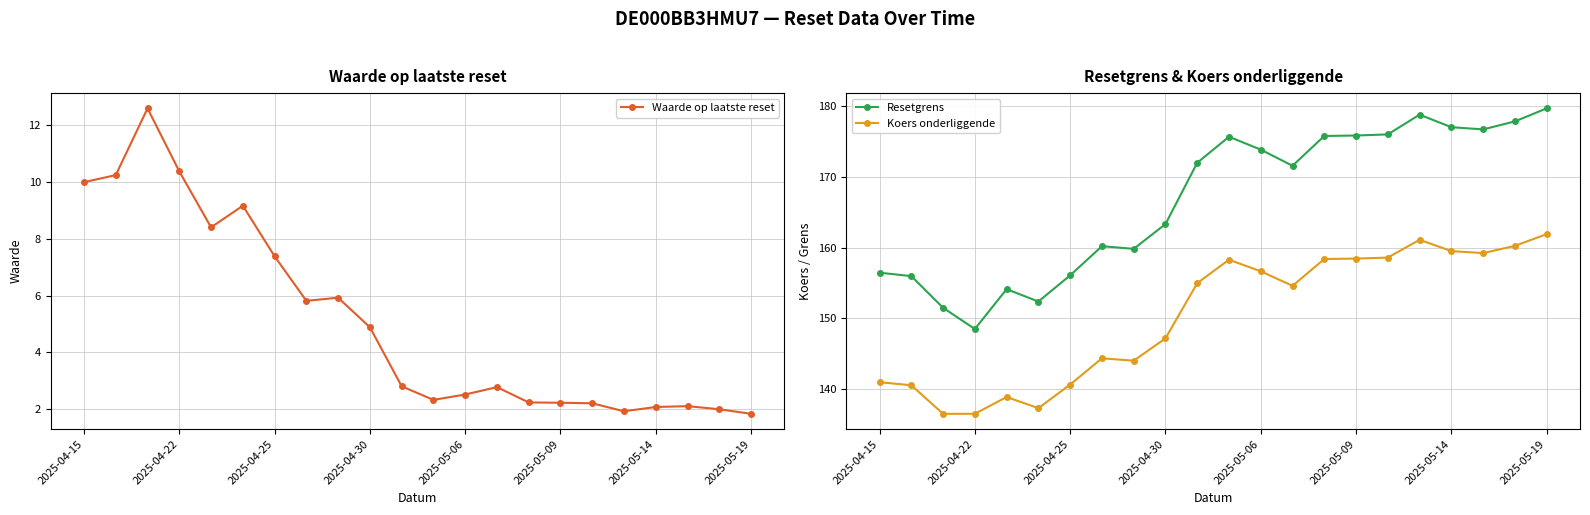

True or false: Resetgrens and Waarde op laatste reset intersect in this chart.

False